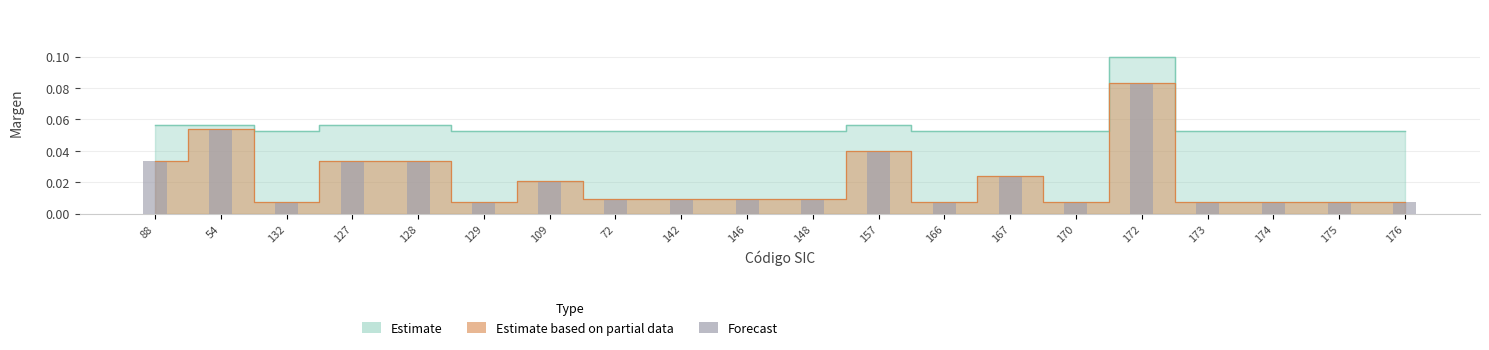

Which category has the lowest value across all series?

132